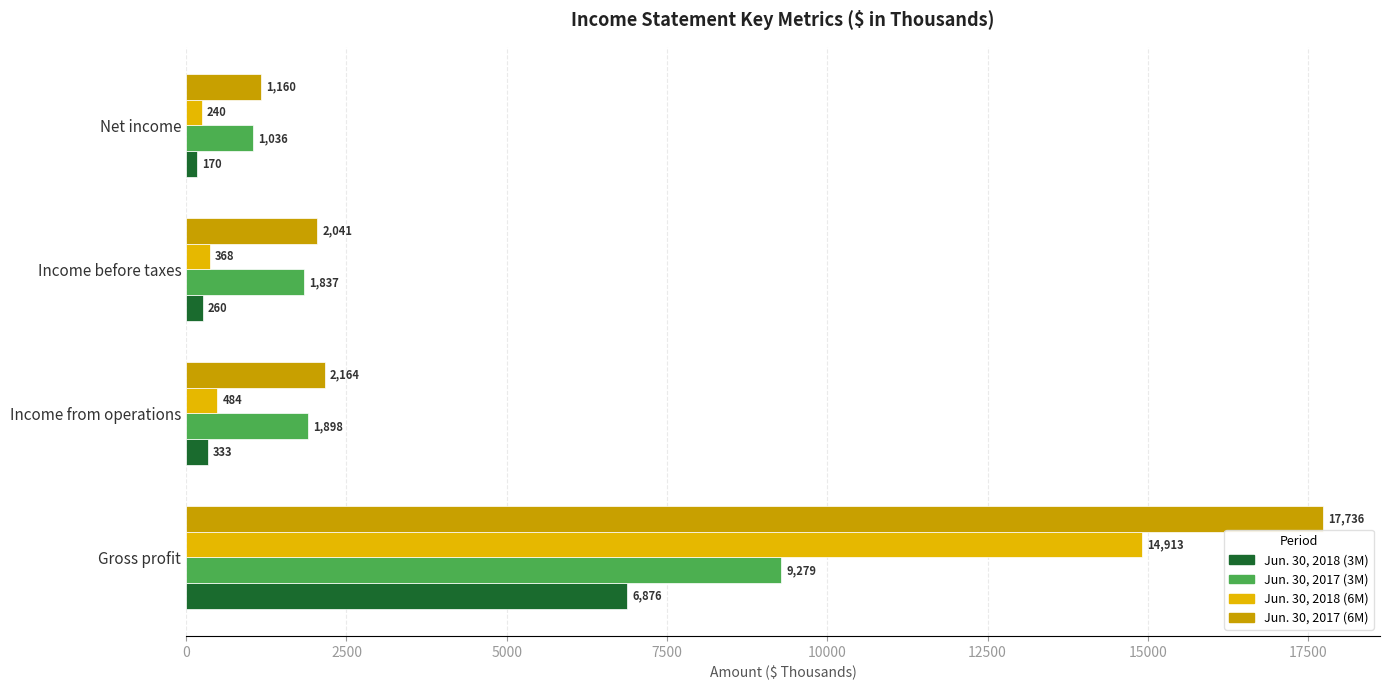

At how many categories does at least one series exceed 3207?

1